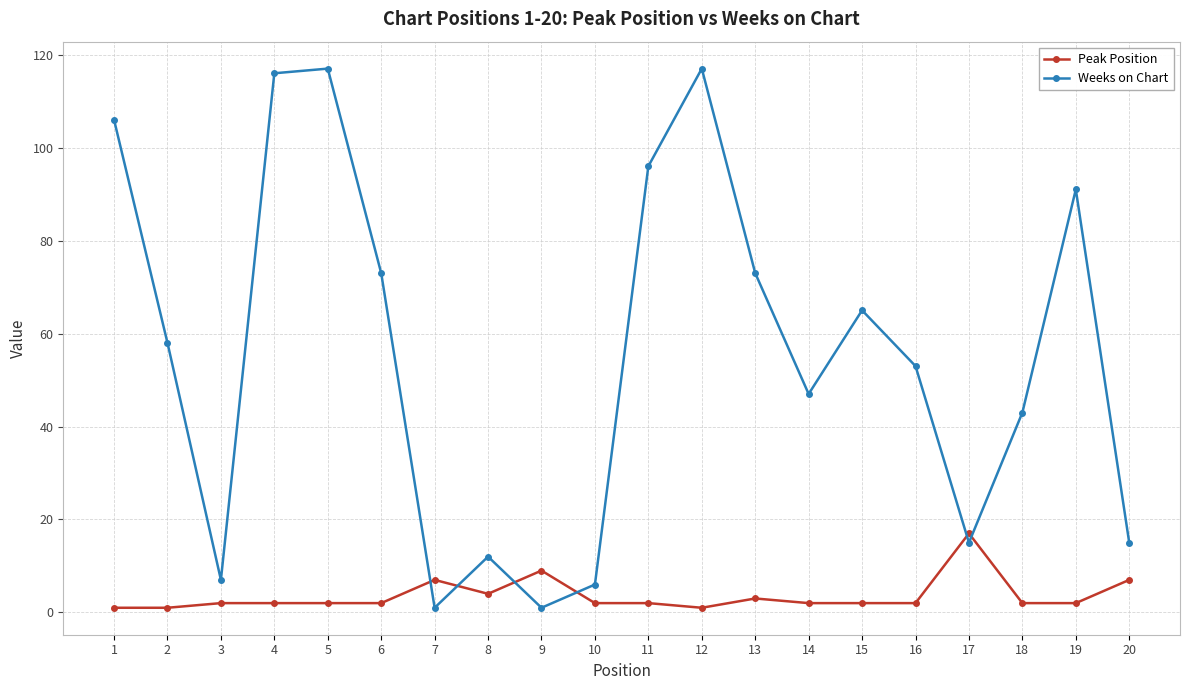

What is the difference between the second highest and second lowest values in the Weeks on Chart series?

116